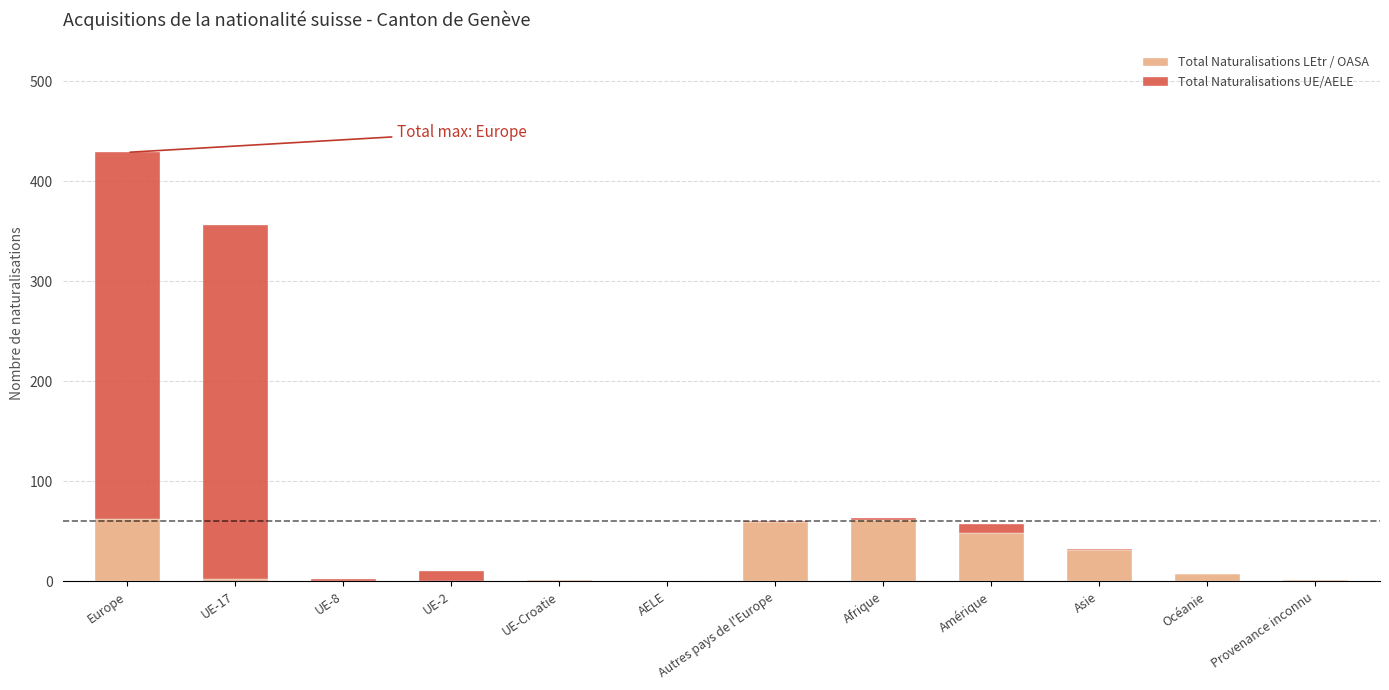

The Total Naturalisations LEtr / OASA series shows 2 at UE-17. True or false?

True